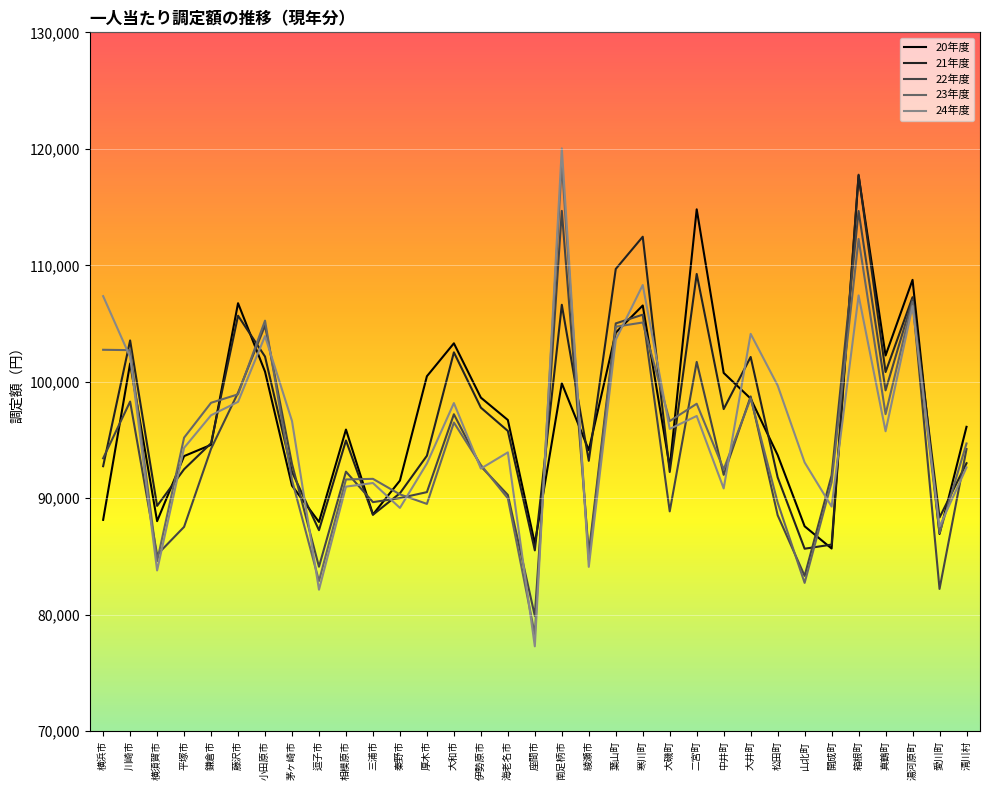

What is the difference between the highest and lowest values at 愛川町?

6128